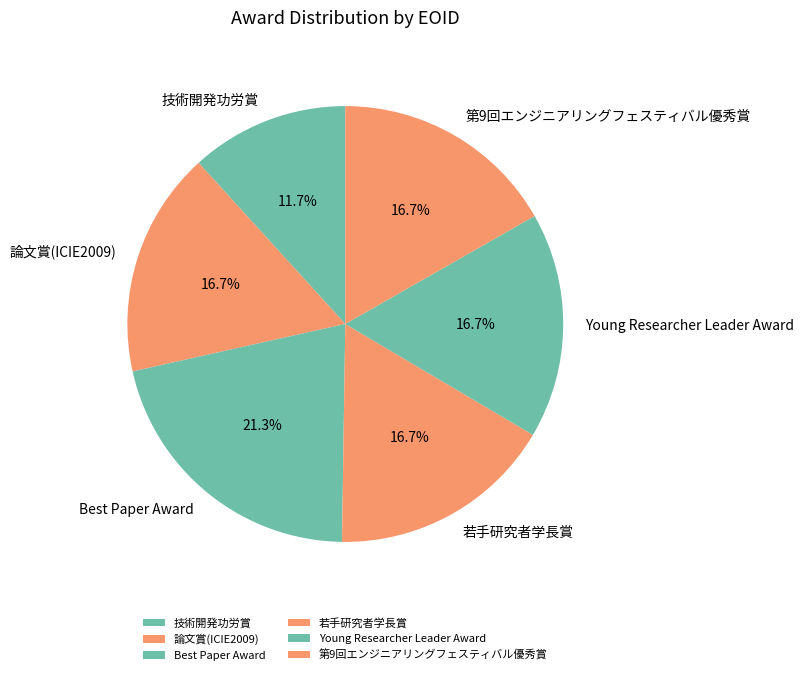

Which has a higher value, Best Paper Award or 論文賞(ICIE2009)?

Best Paper Award